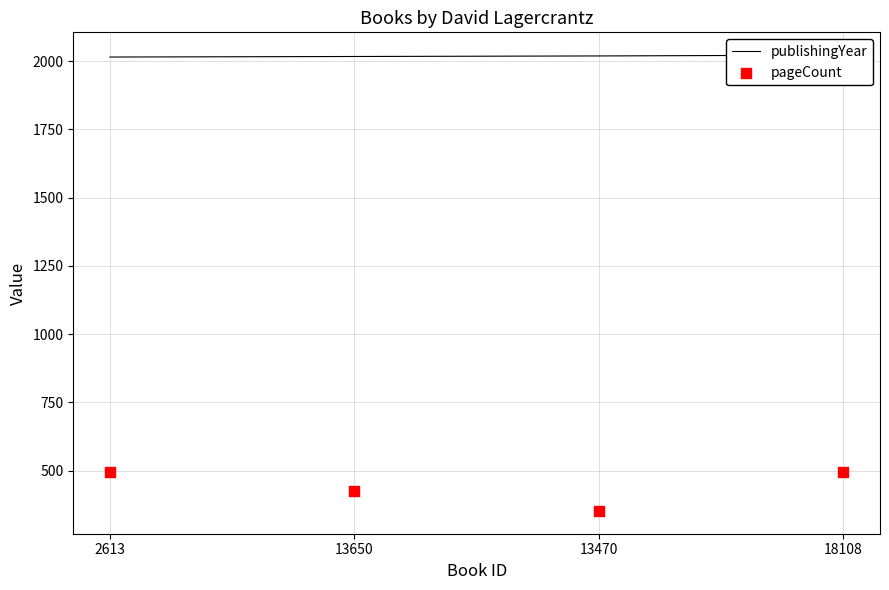

Which series has the largest Y range (max minus min)?

pageCount